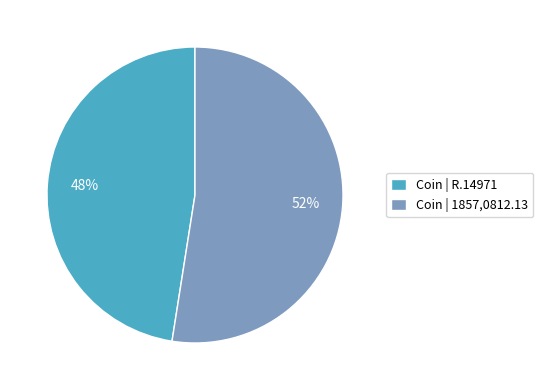

Combined, do Coin | R.14971 and Coin | 1857,0812.13 account for over 50%?

Yes